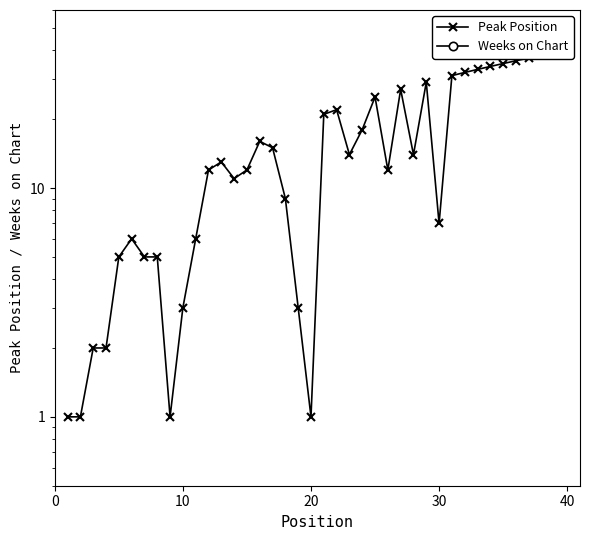

Reading right to left, transcribe all the data shown in this chart.

Peak Position: 40	39	38	37	36	35	34	33	32	31	7	29	14	27	12	25	18	14	22	21	1	3	9	15	16	12	11	13	12	6	3	1	5	5	6	5	2	2	1	1
Weeks on Chart: 0	0	0	0	0	0	0	0	0	0	0	0	0	0	0	0	0	0	0	0	0	0	0	0	0	0	0	0	0	0	0	0	0	0	0	0	0	0	0	0